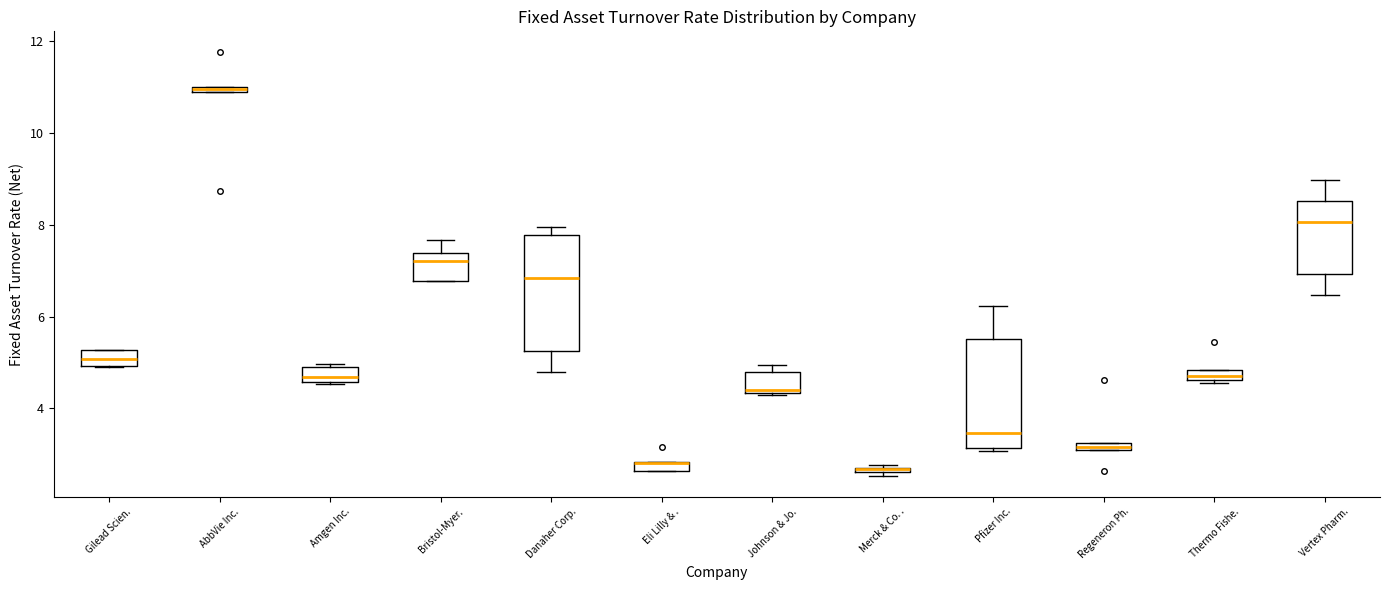

Where is the upper edge of the box for Johnson & Jo. on the y-axis? The values are not printed on the chart, so give them approximately, as read against the axis.

4.8